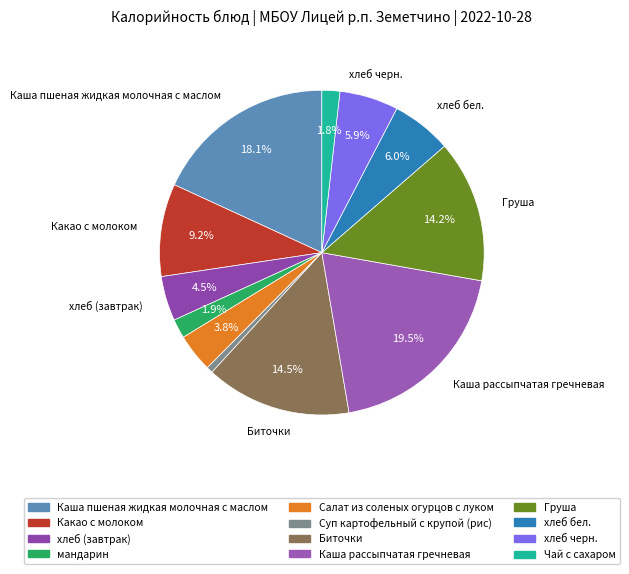

True or false: мандарин accounts for 17% of the total.

False